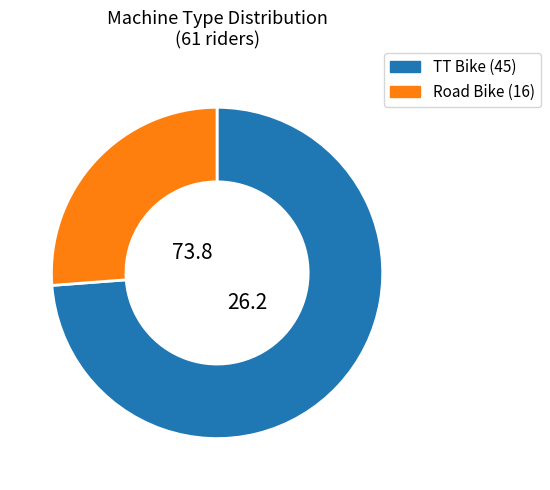

Does any single category account for the majority?

Yes